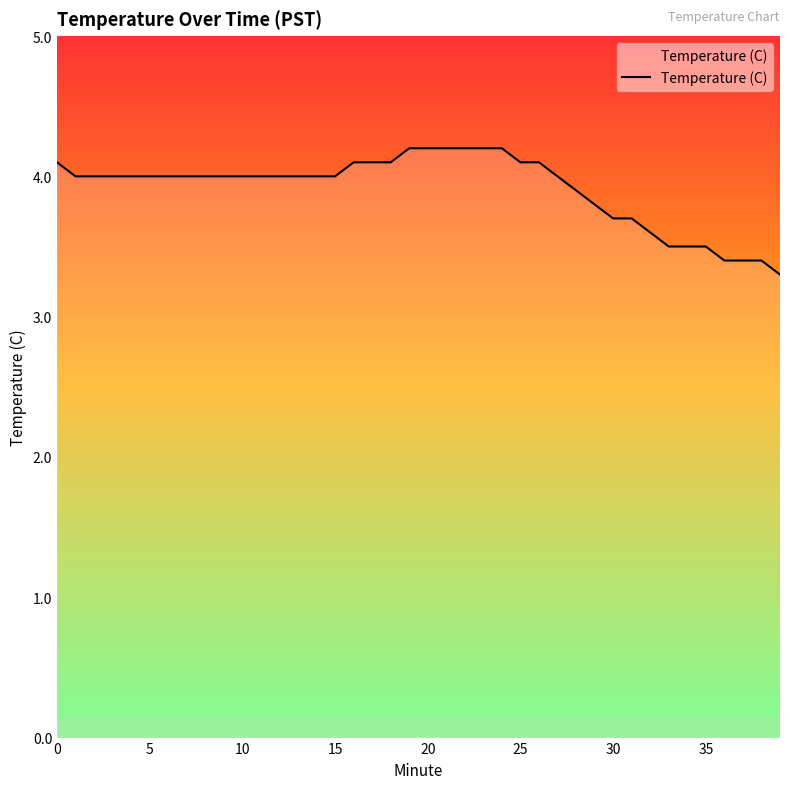

Reading right to left, extract all data points from this chart.

3.3	3.4	3.4	3.4	3.5	3.5	3.5	3.6	3.7	3.7	3.8	3.9	4.0	4.1	4.1	4.2	4.2	4.2	4.2	4.2	4.2	4.1	4.1	4.1	4.0	4.0	4.0	4.0	4.0	4.0	4.0	4.0	4.0	4.0	4.0	4.0	4.0	4.0	4.0	4.1